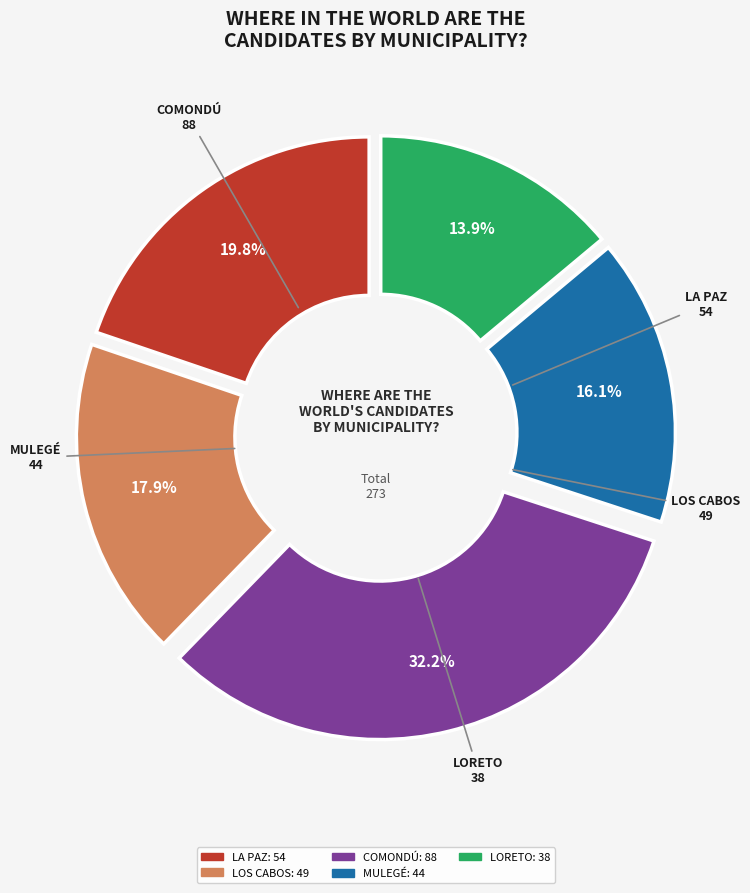

Is there a majority slice in this chart?

No